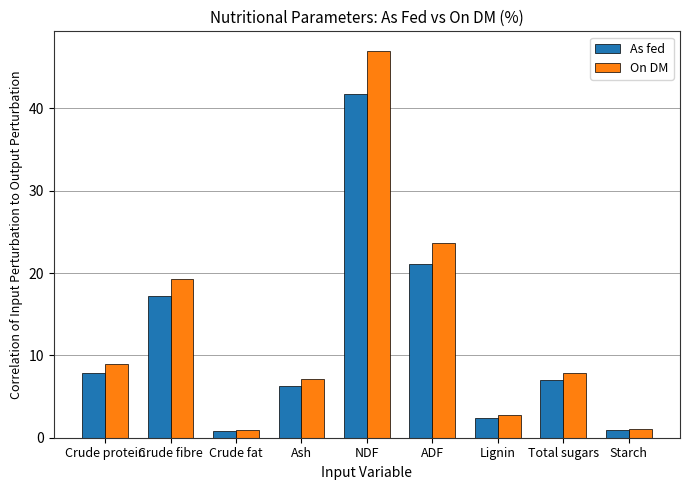

The value of As fed at Total sugars is 7.0. True or false?

True